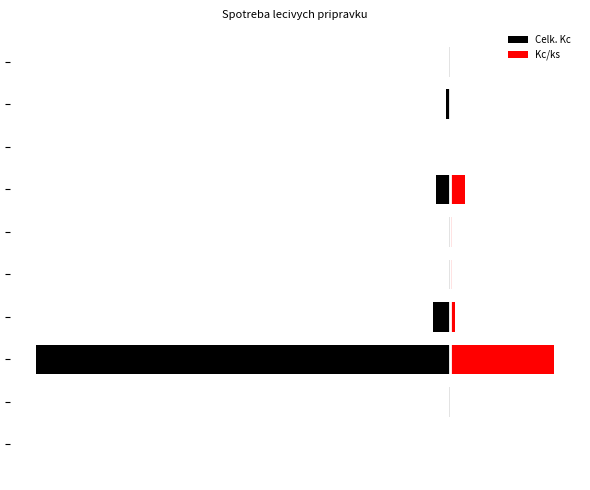

Between 3 and 9, which is larger?

9